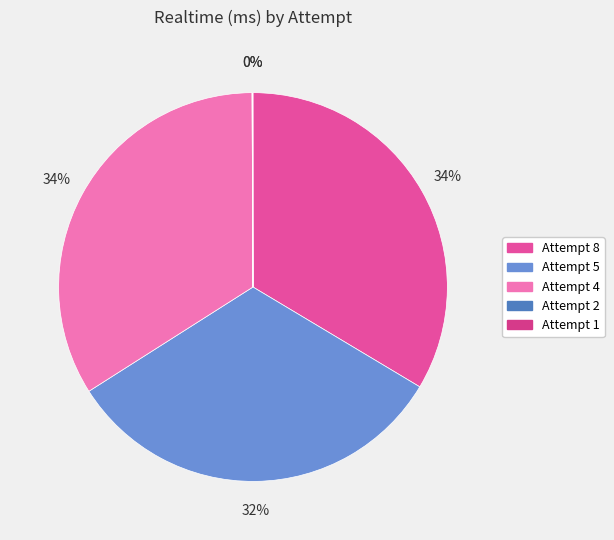

Rank the categories by value from highest to lowest.

Attempt 4, Attempt 8, Attempt 5, Attempt 2, Attempt 1